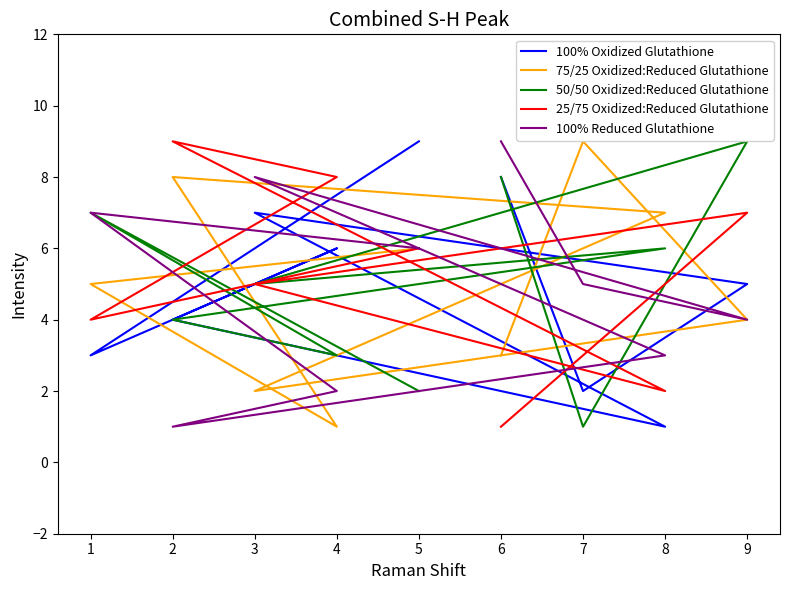

In 100% Reduced Glutathione, how many points are lower than both neighbors (excluding endpoints)?

2